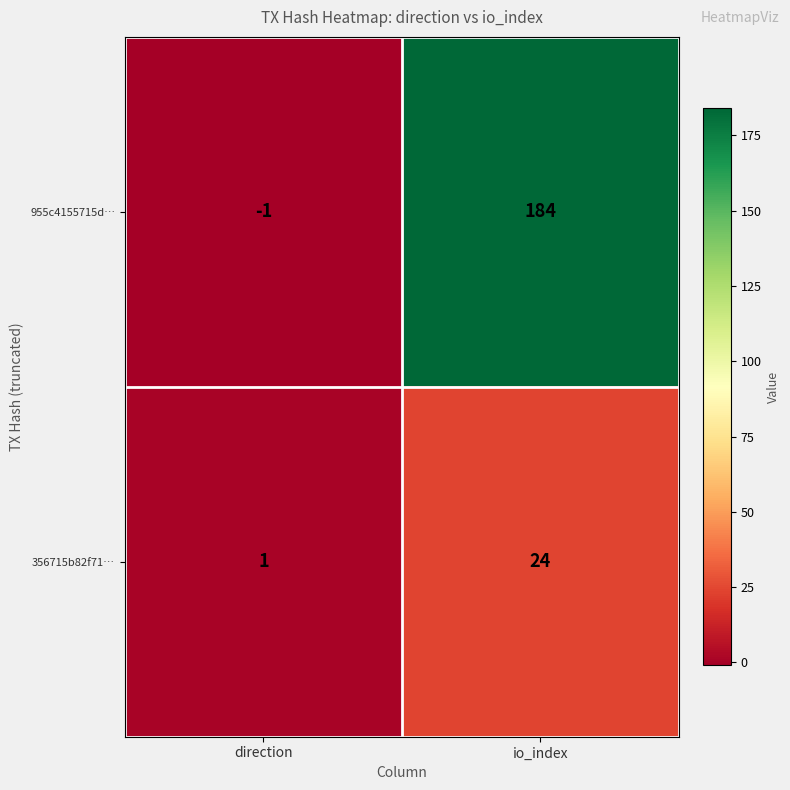

At how many categories does at least one series exceed 67?

1